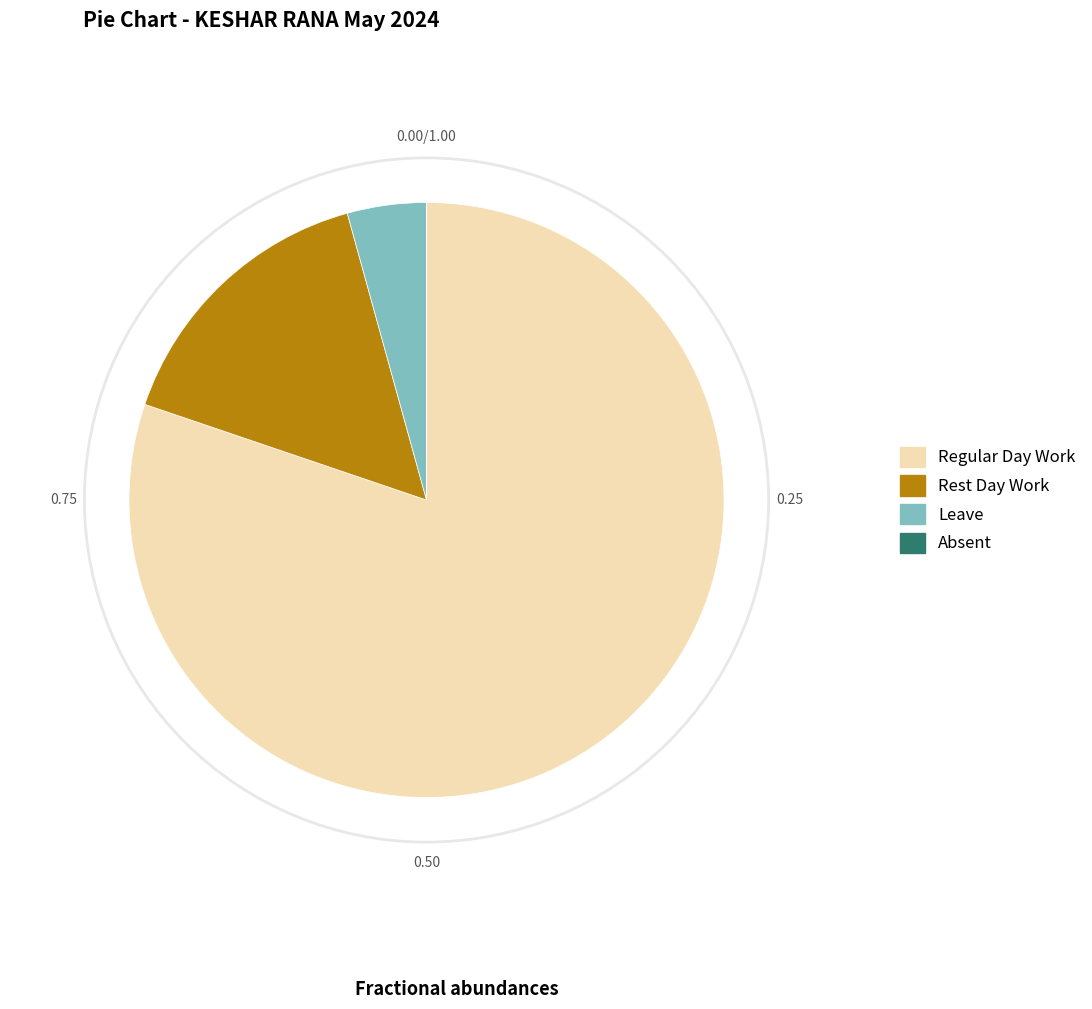

Is there any slice that represents more than half of the pie?

Yes